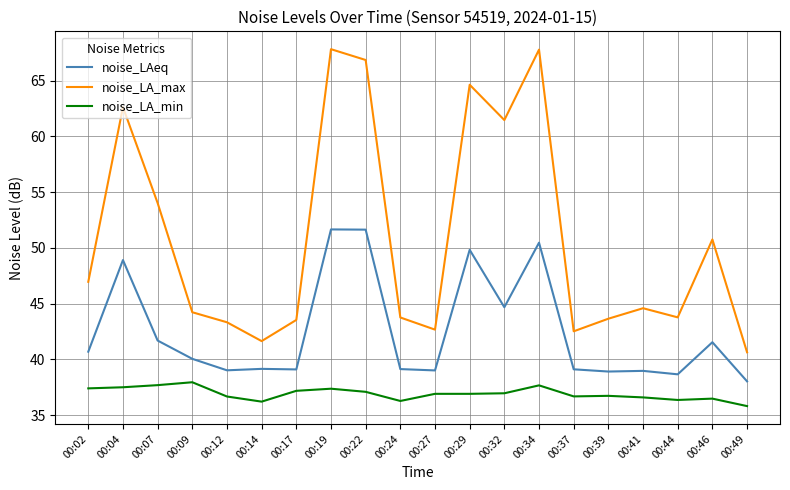

True or false: noise_LA_max and noise_LA_min cross at least once.

False